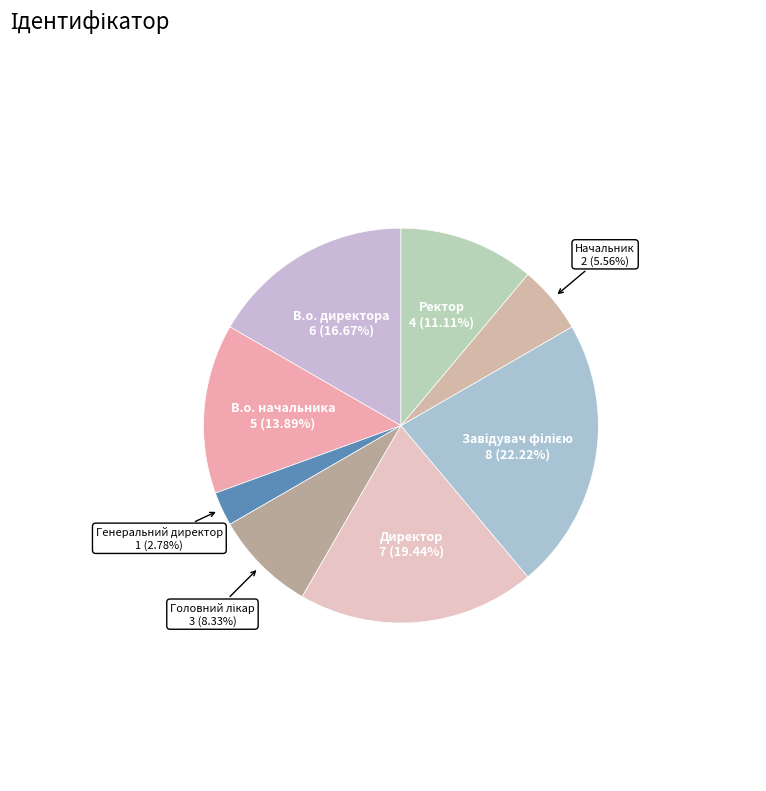

Count the number of slices in the pie.

8